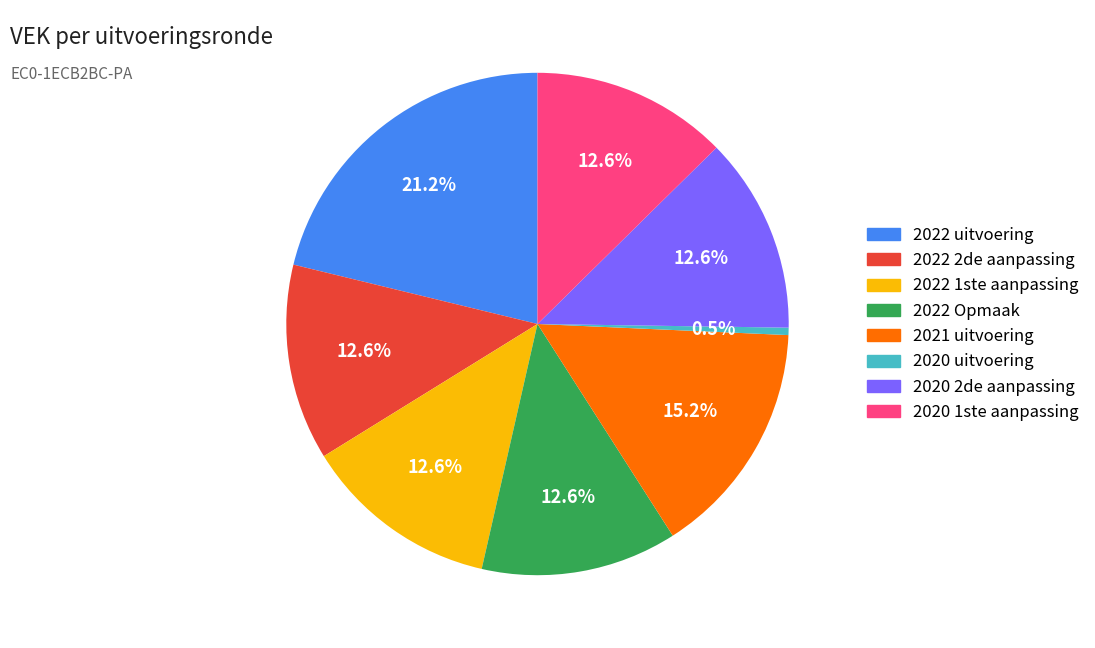

Is the sum of 2022 1ste aanpassing and 2020 2de aanpassing greater than half?

No